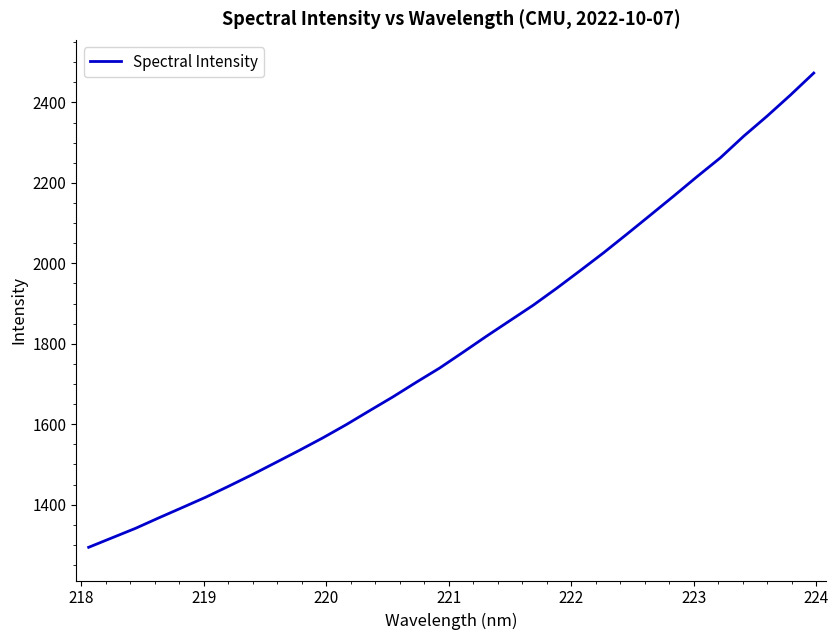

What is the smallest value displayed?

1294.1